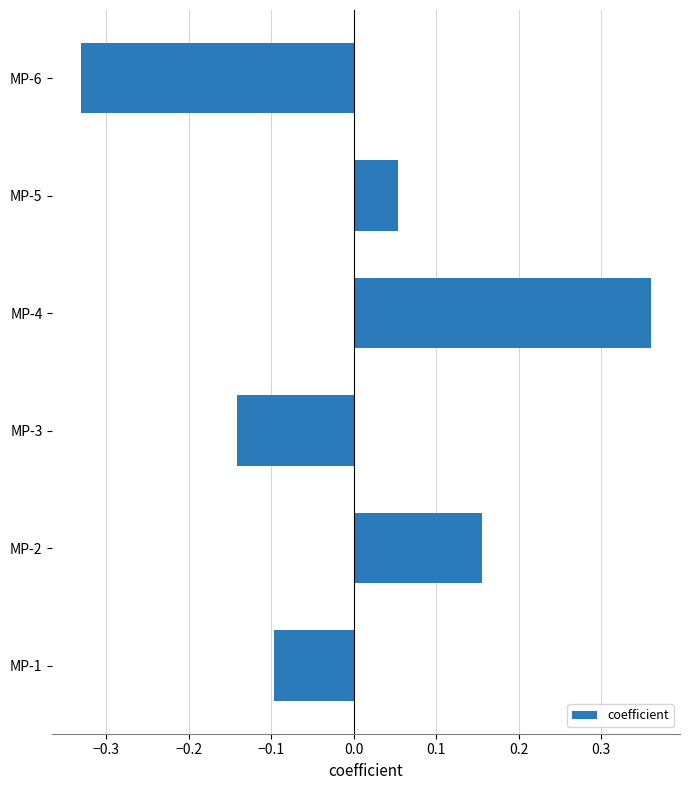

List the labels in order of value, largest first.

MP-4, MP-2, MP-5, MP-1, MP-3, MP-6